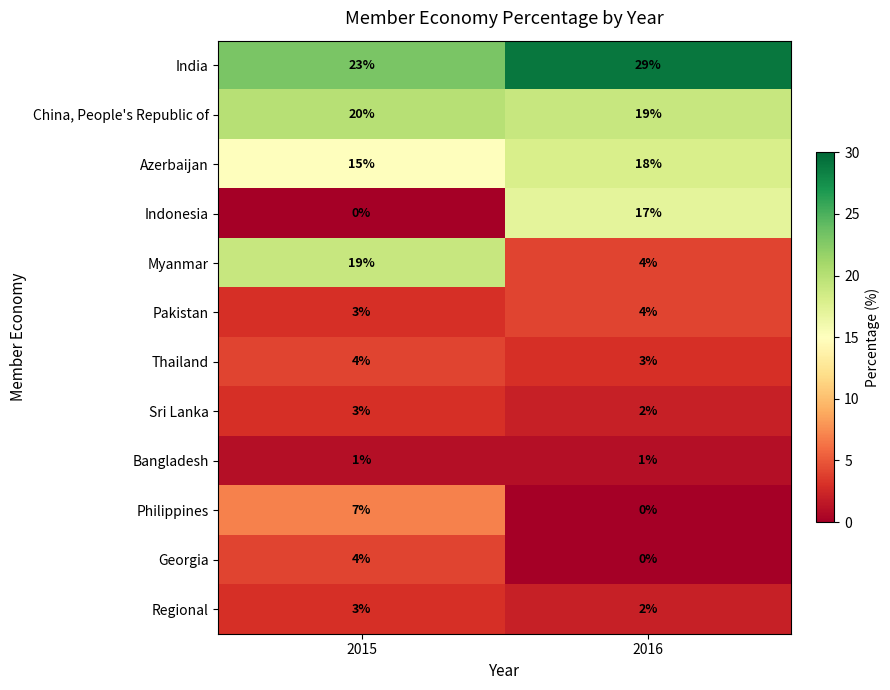

Which series has the largest total across all categories?

India